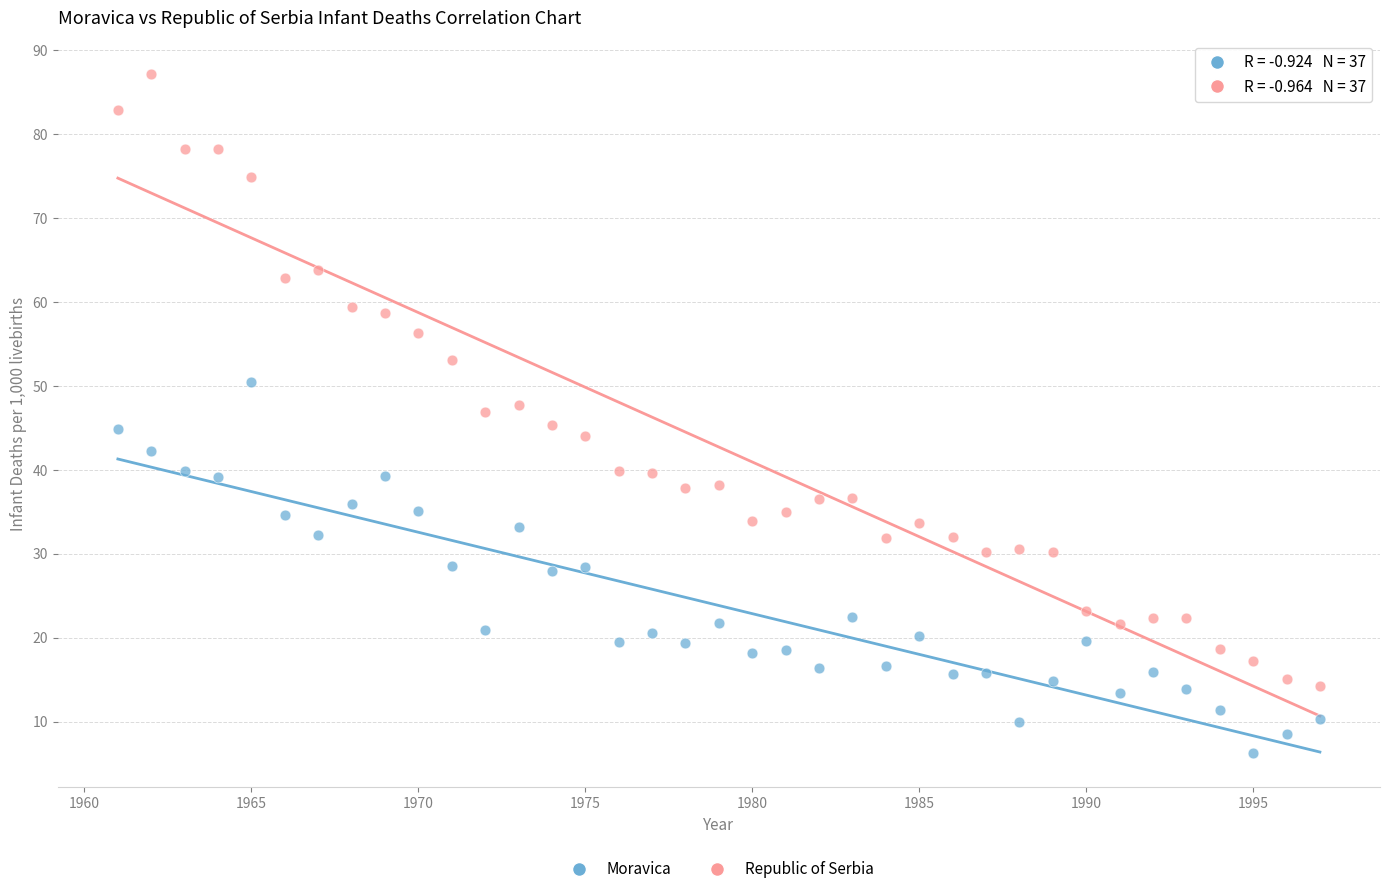

What are all the series names shown in the legend?

Moravica, Republic of Serbia